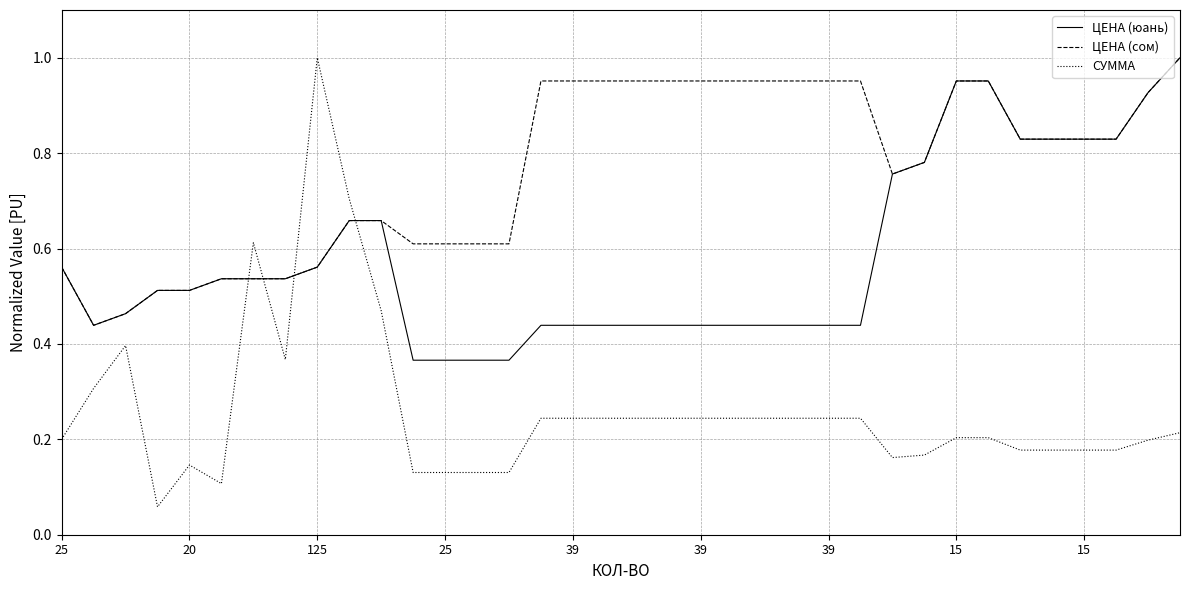

Which series has the largest range (max minus min)?

СУММА